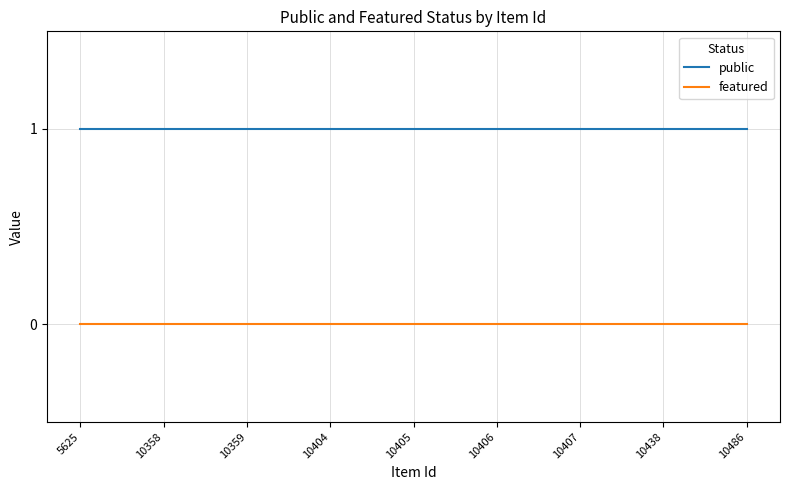

Which series has the largest total across all categories?

public